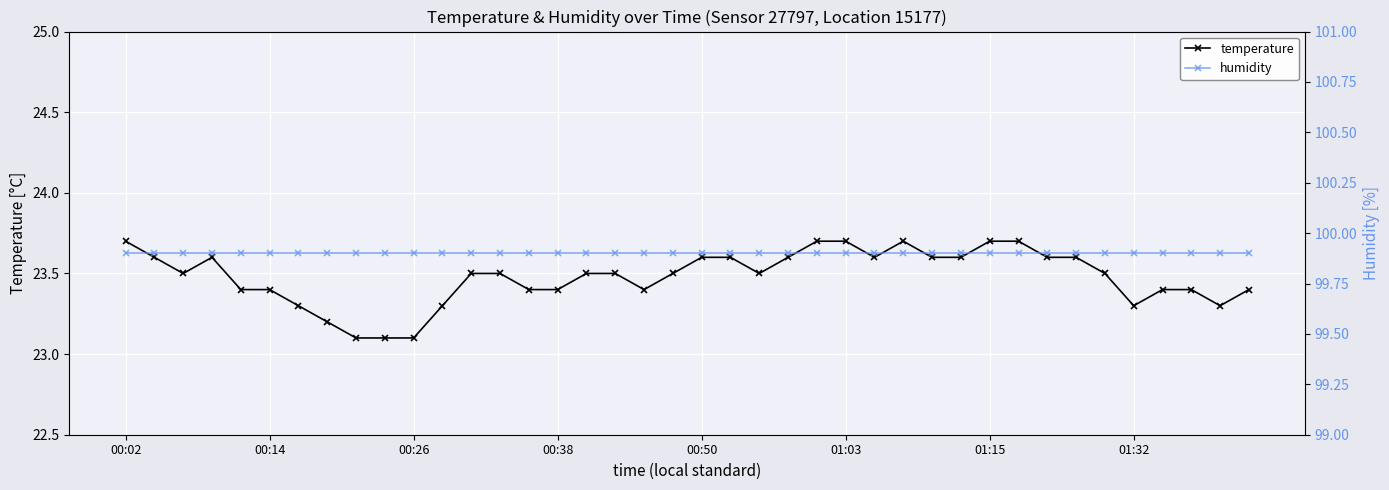

True or false: temperature and humidity intersect in this chart.

False